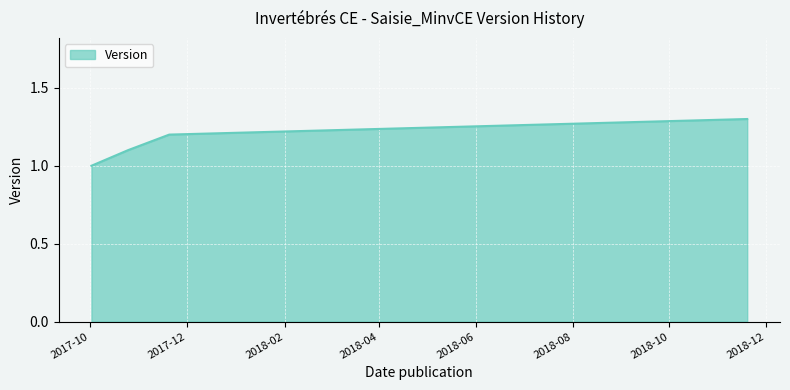

How many values are between 1 and 2?

4